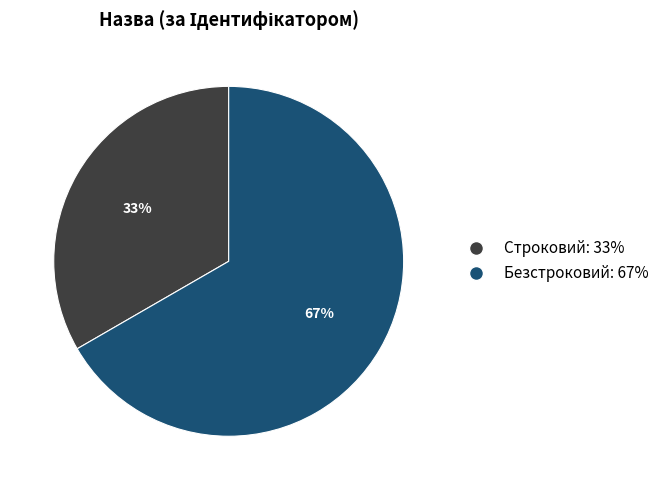

Which has a higher value, Строковий or Безстроковий?

Безстроковий